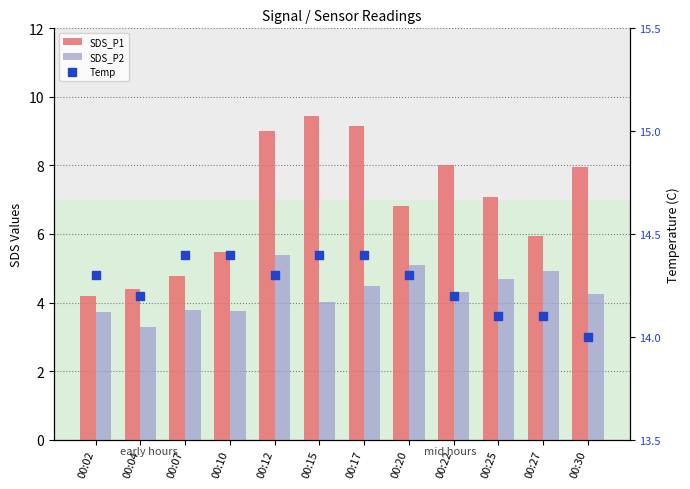

Is the value of SDS_P2 at 00:25 greater than the value of Temp at 00:22?

No